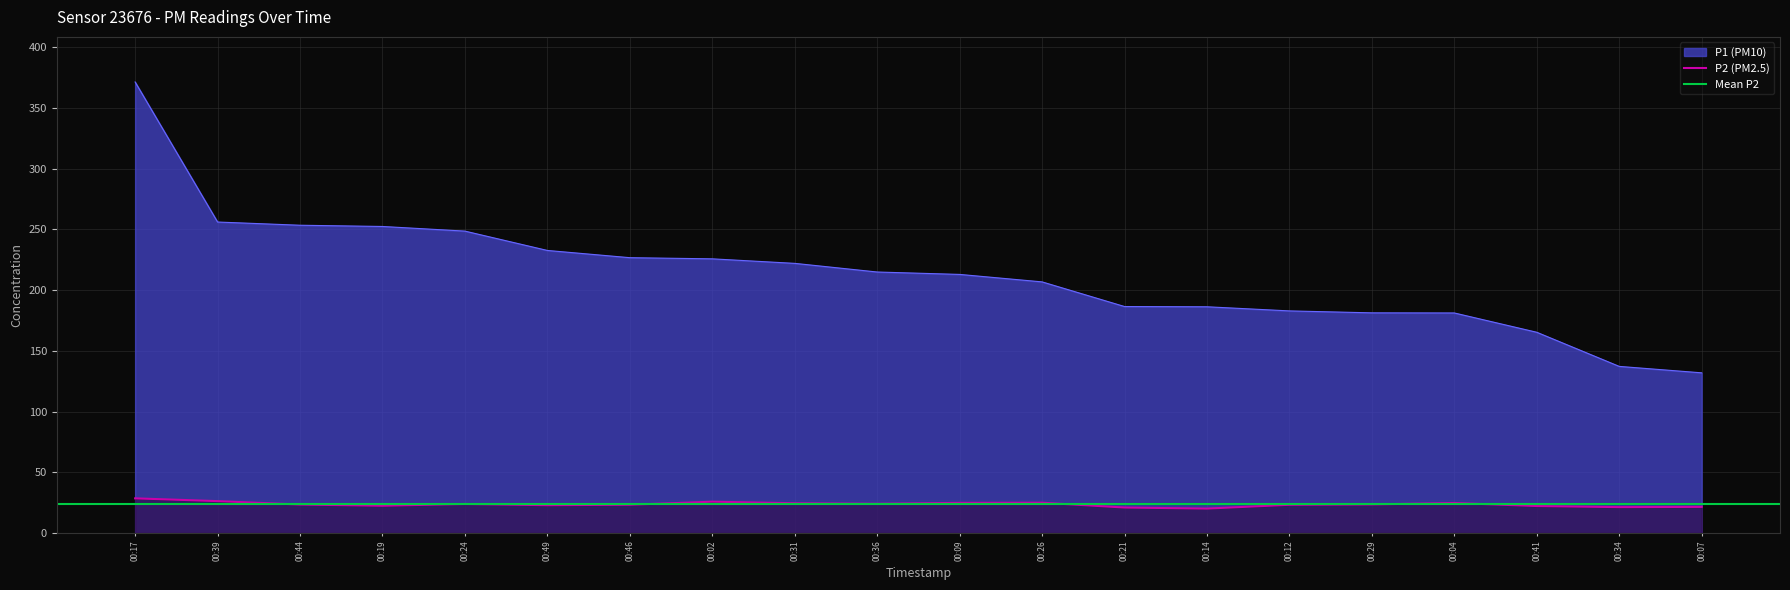

What is the difference between the second highest and second lowest values in the P1 series?

118.9